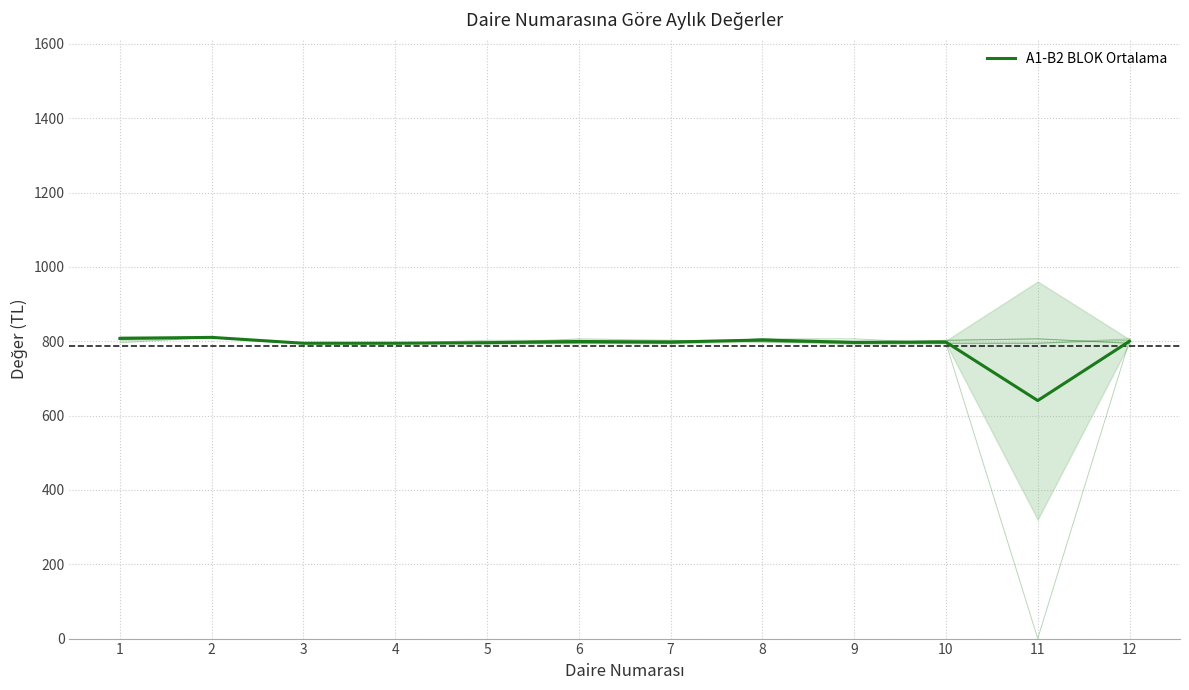

Reading left to right, transcribe all the data shown in this chart.

807.6	810.5	794.6	794.6	796.2	799.4	797.8	803.3	797.0	797.8	640.5	800.2